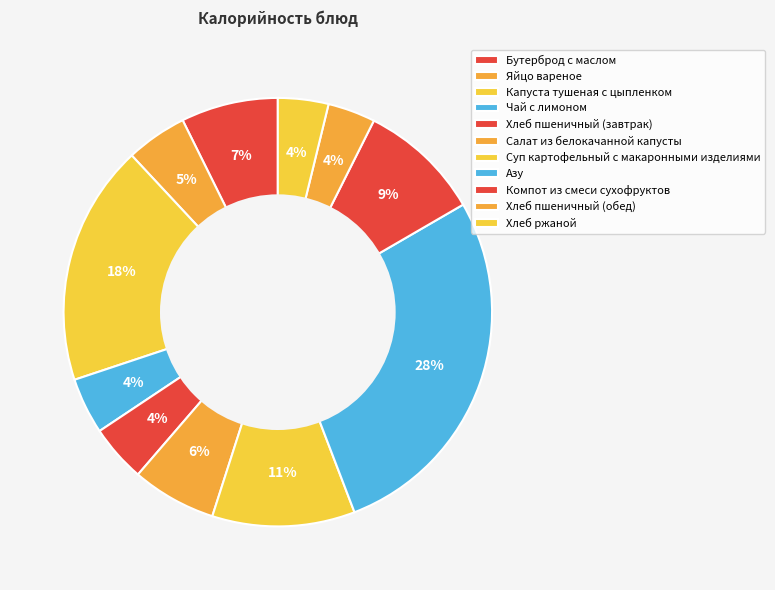

What percentage is the Яйцо вареное slice, to the nearest percent?

5%